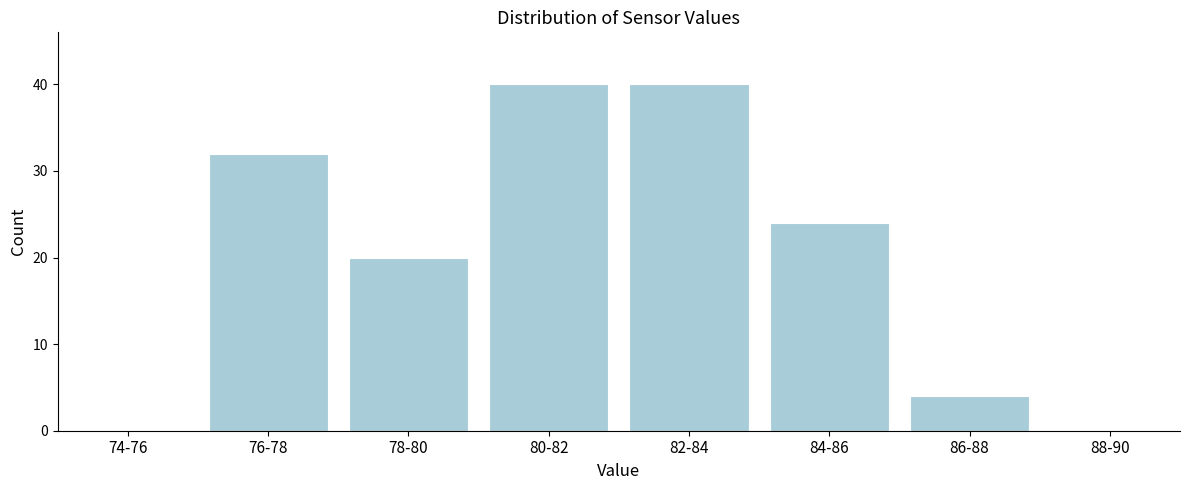

Reading left to right, transcribe all the data shown in this chart.

74-76=0	76-78=32	78-80=20	80-82=40	82-84=40	84-86=24	86-88=4	88-90=0